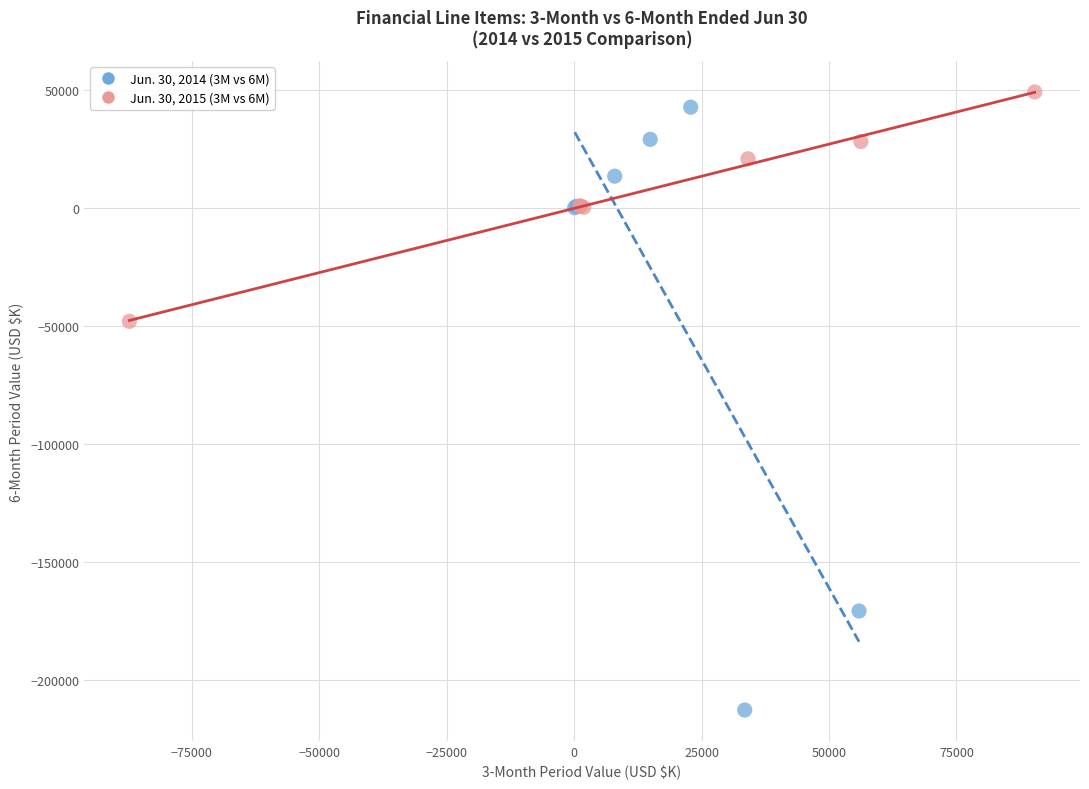

What are all the series names shown in the legend?

Jun. 30, 2014 (3M vs 6M), Jun. 30, 2015 (3M vs 6M)